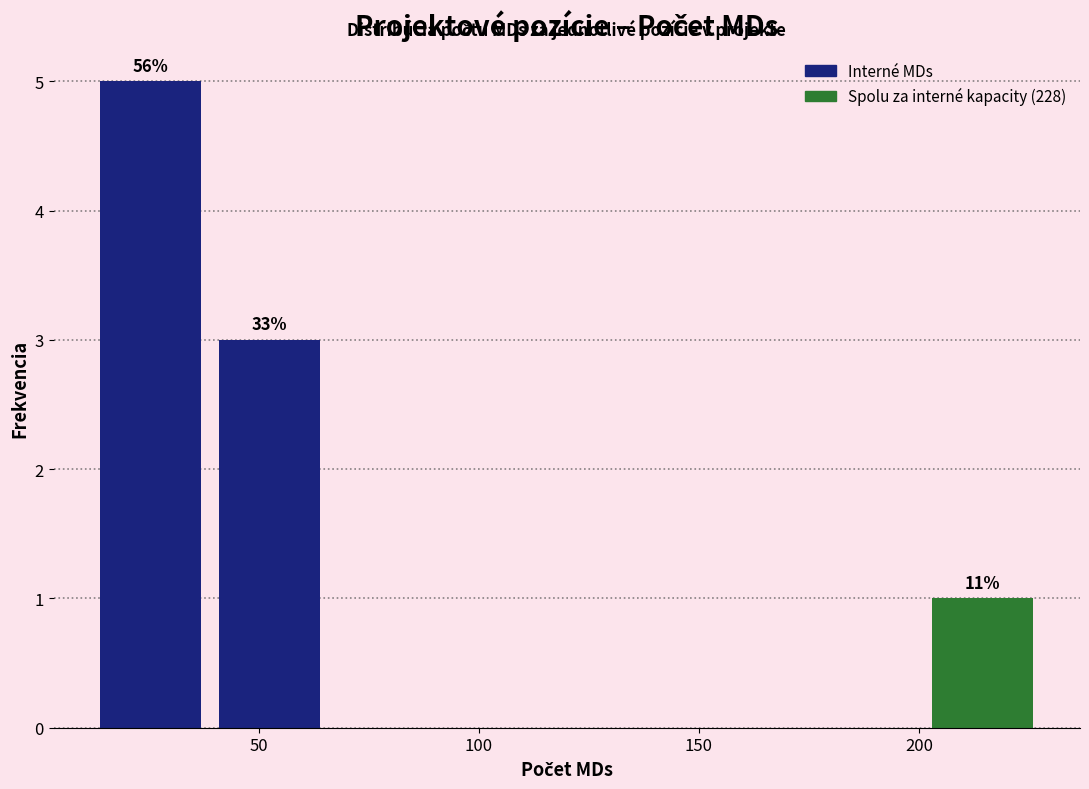

Which range on the x-axis has the tallest bar?

12 to 39